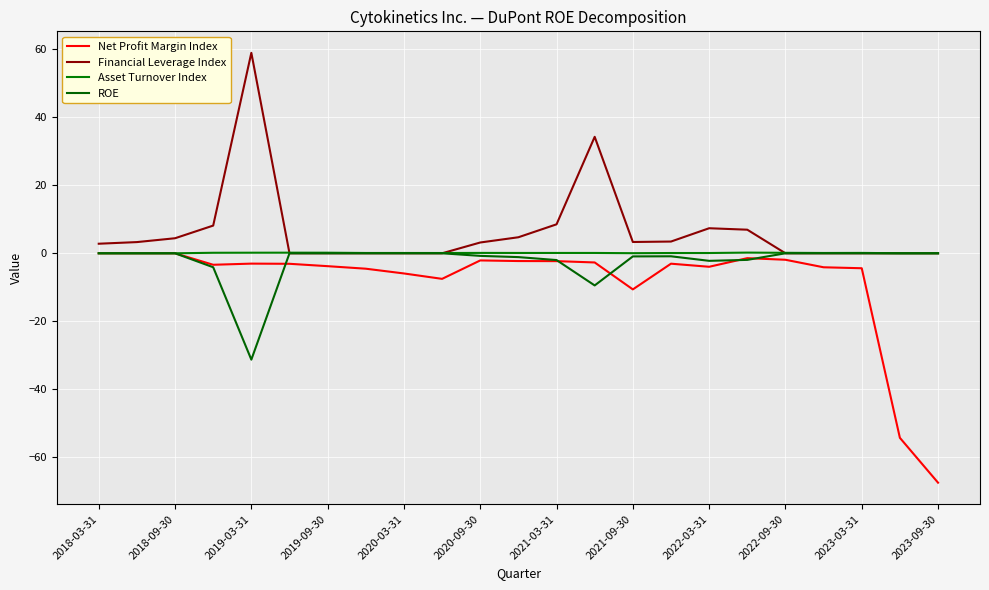

Does the chart display data point markers on the line(s)?

No